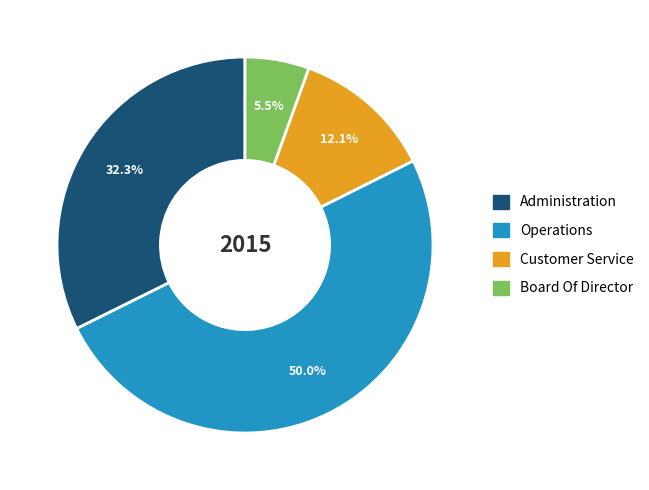

Combined, do Operations and Customer Service account for over 50%?

Yes